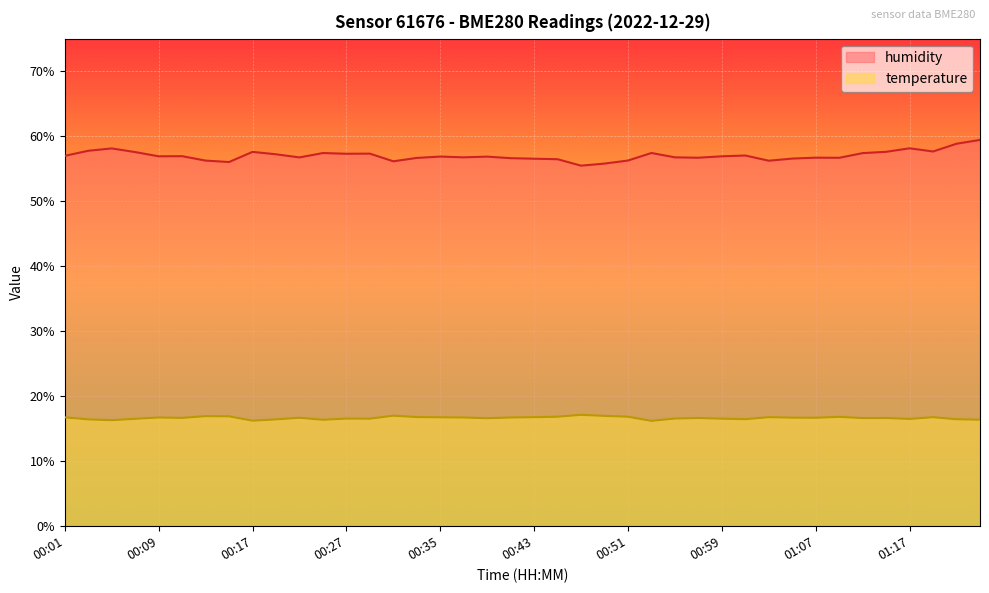

What is the difference between the maximum and minimum values in the temperature series?

0.9